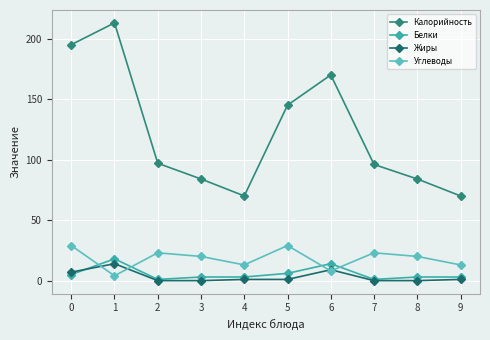

What is the highest value of the Белки series?

18